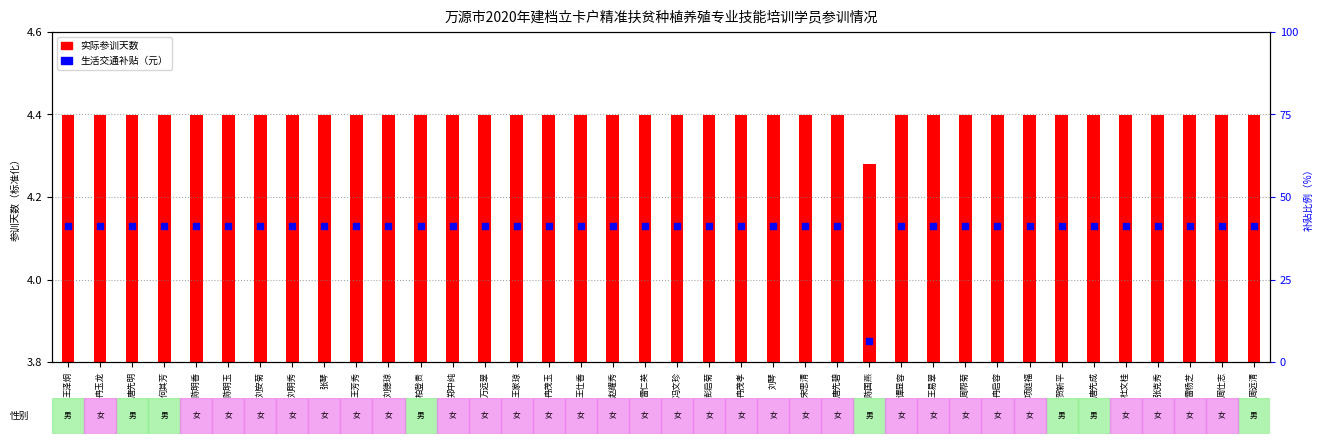

What are all the series names shown in the legend?

实际参训天数, 生活交通补贴（元）